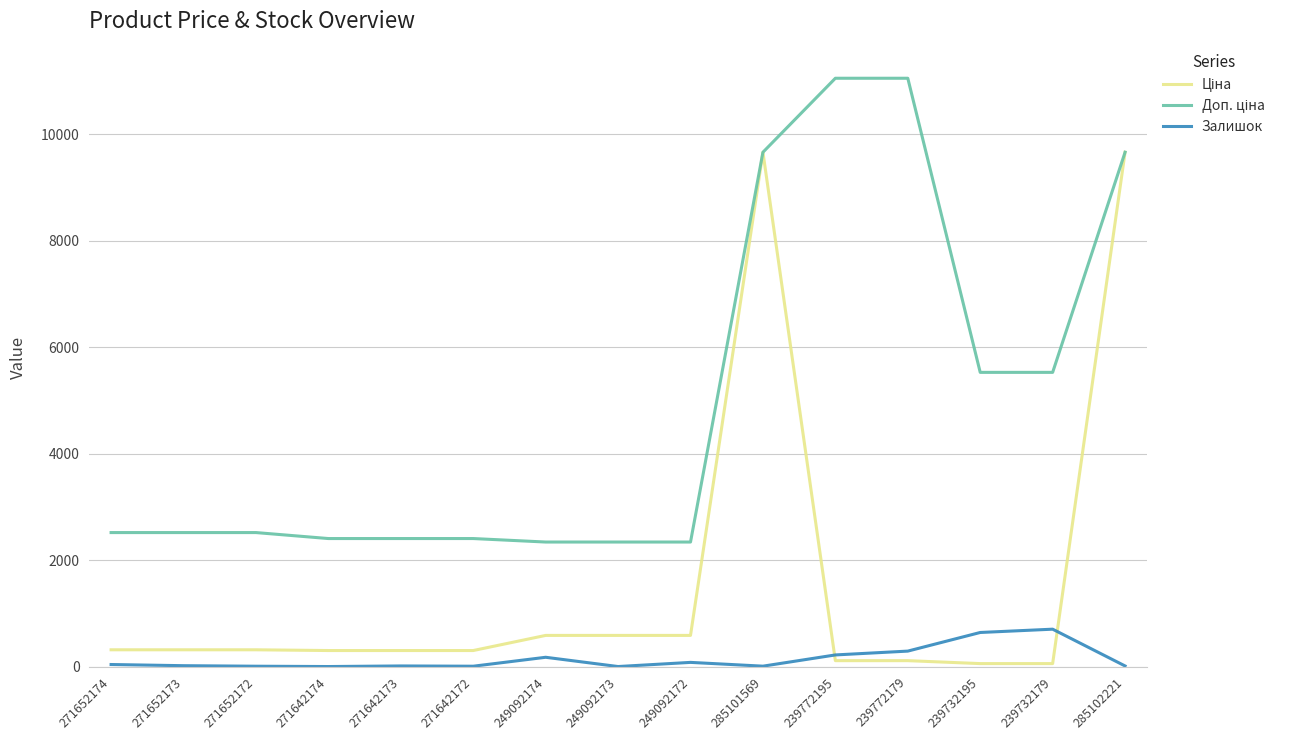

What is the maximum value shown in the chart?

11055.0